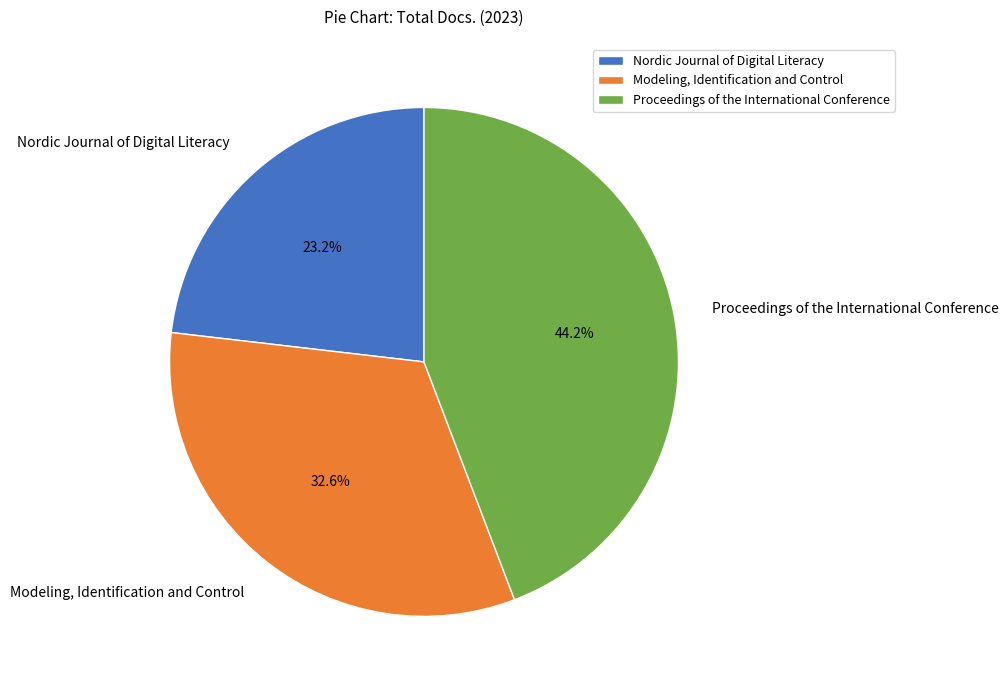

Which has a higher value, Nordic Journal of Digital Literacy or Modeling, Identification and Control?

Modeling, Identification and Control